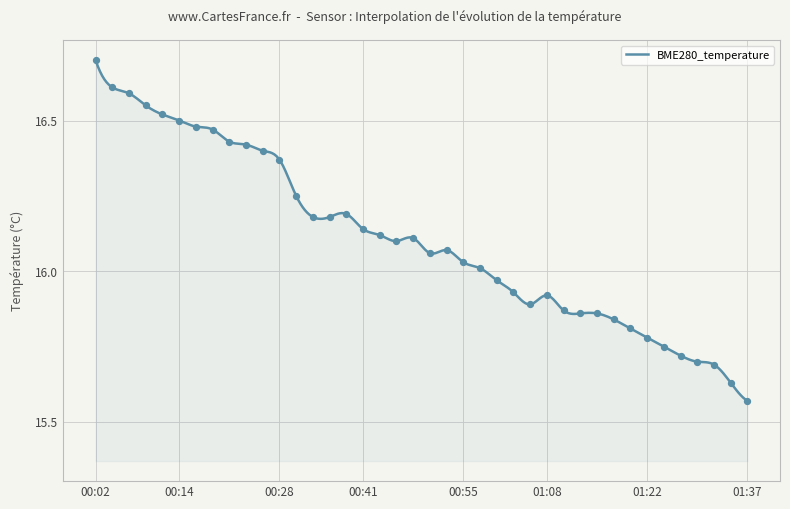

Between 01:35 and 01:30, which is larger?

01:30